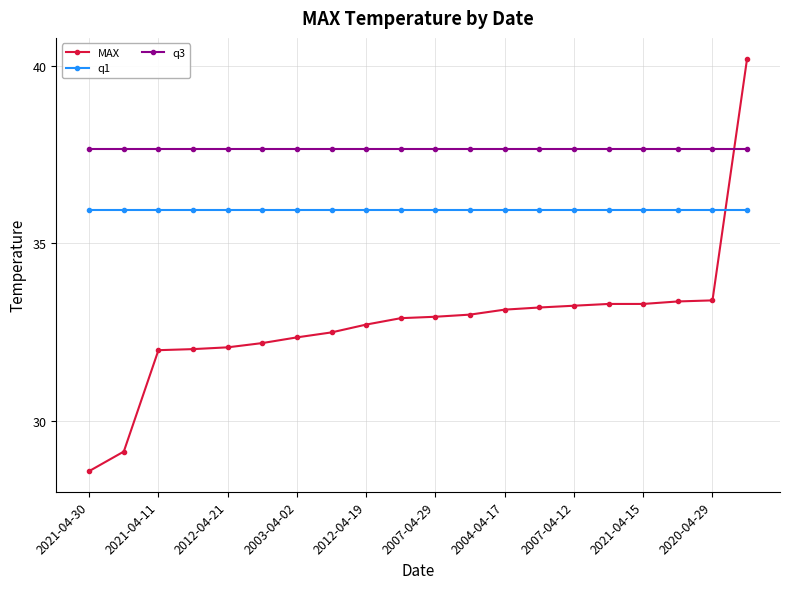

What is the sum of all q1 values?

719.1